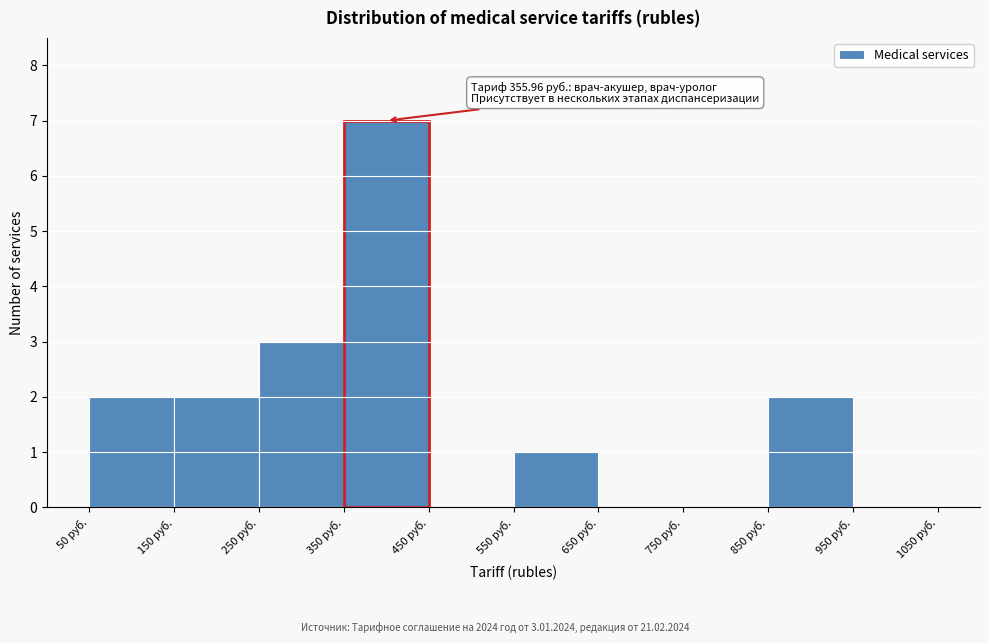

Over which range of the x-axis is the bar tallest?

350 to 450